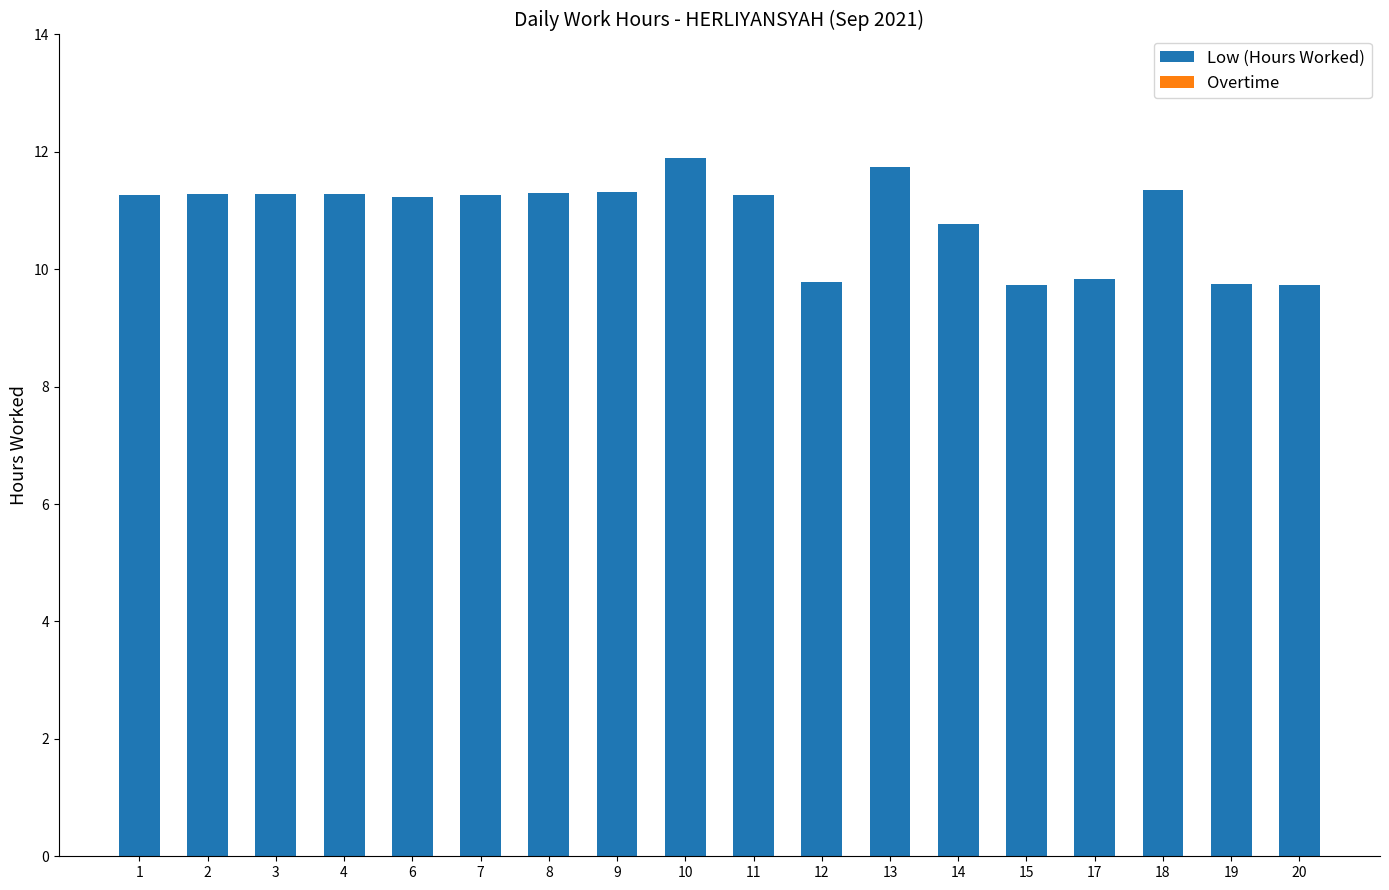

What is the change in value from 11 to 17?

-1.4